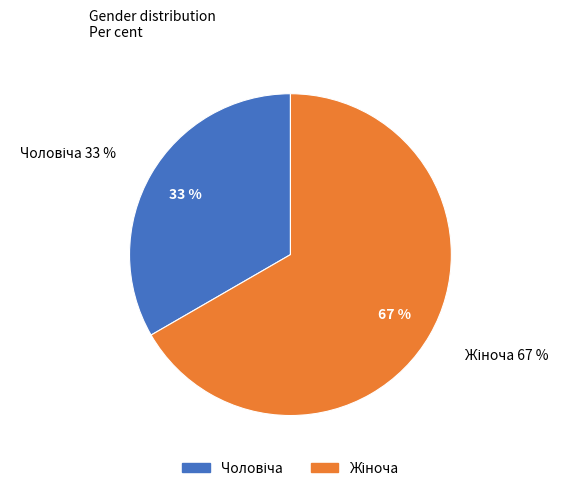

What percentage is the Чоловіча slice, to the nearest percent?

33%